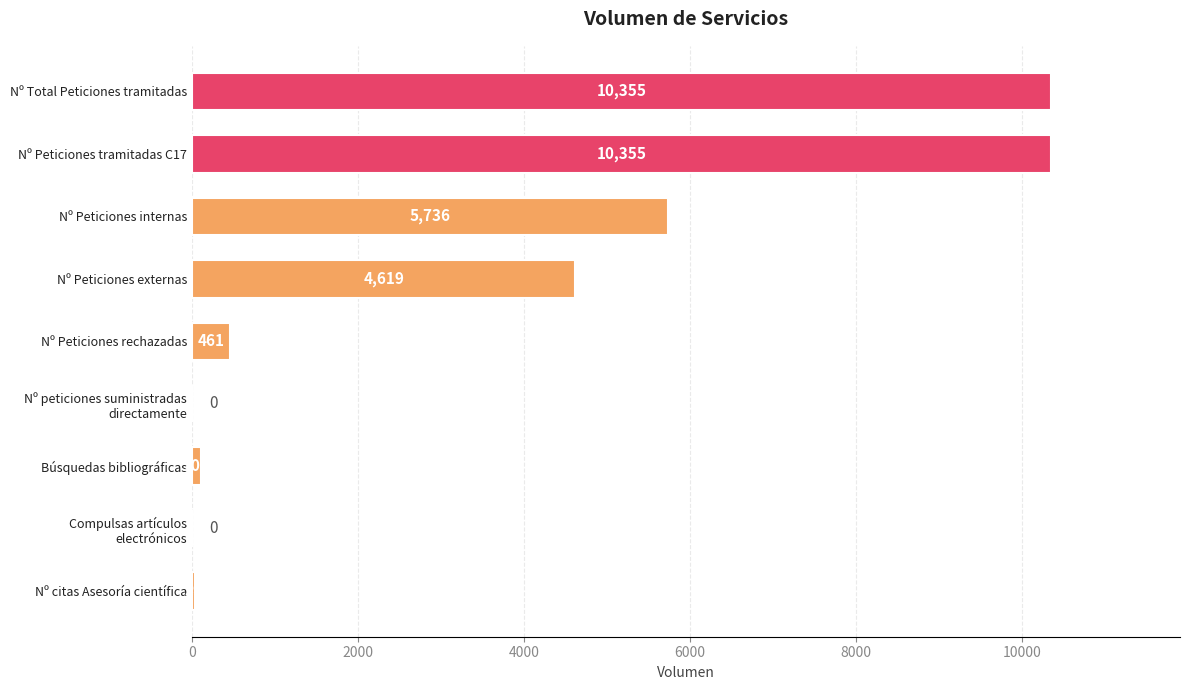

At which label is the value closest to 5177?

Nº Peticiones externas